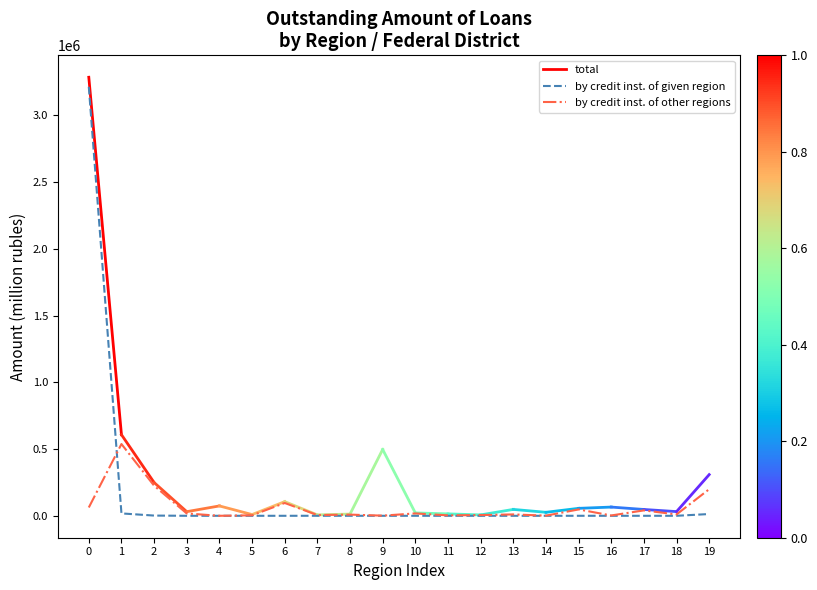

At which category does the chart reach its minimum across all series?

4